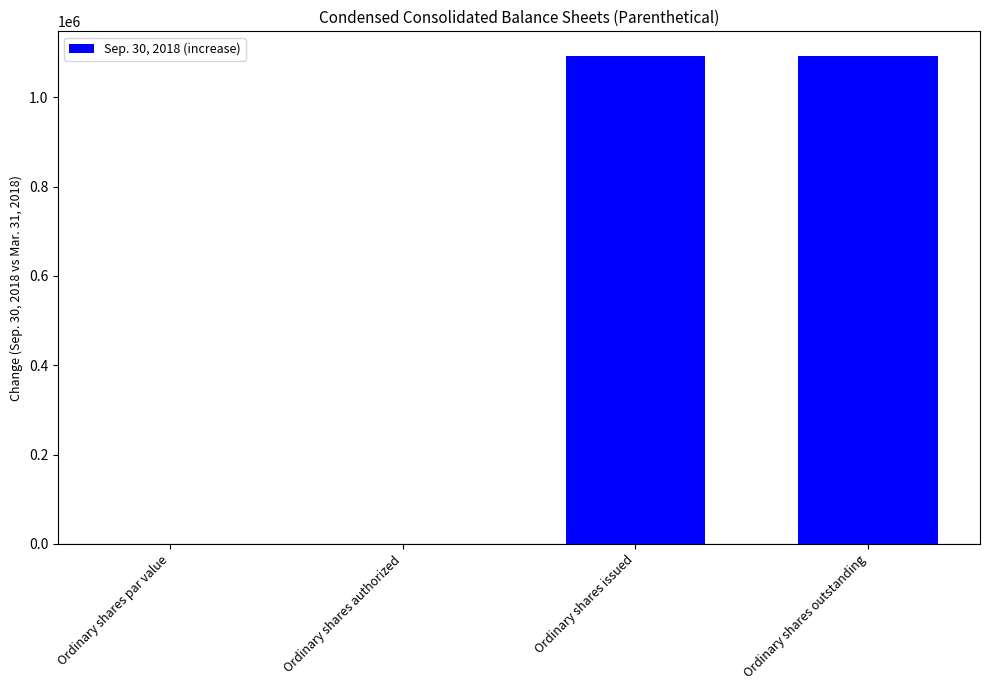

What is the difference between the maximum and minimum values?

1093023